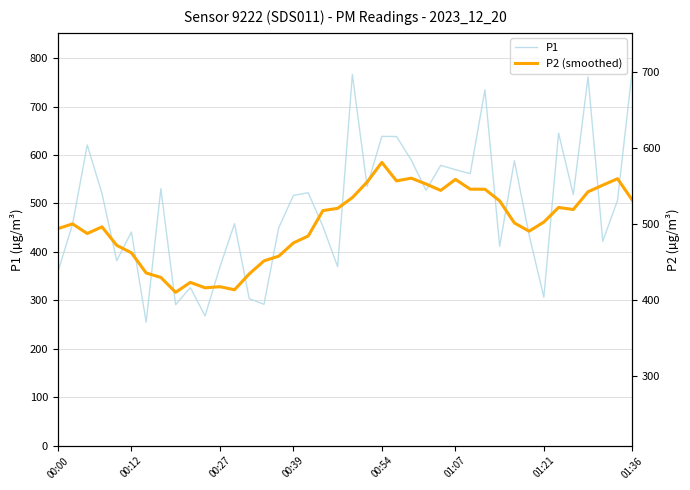

At how many categories does at least one series exceed 256?

40